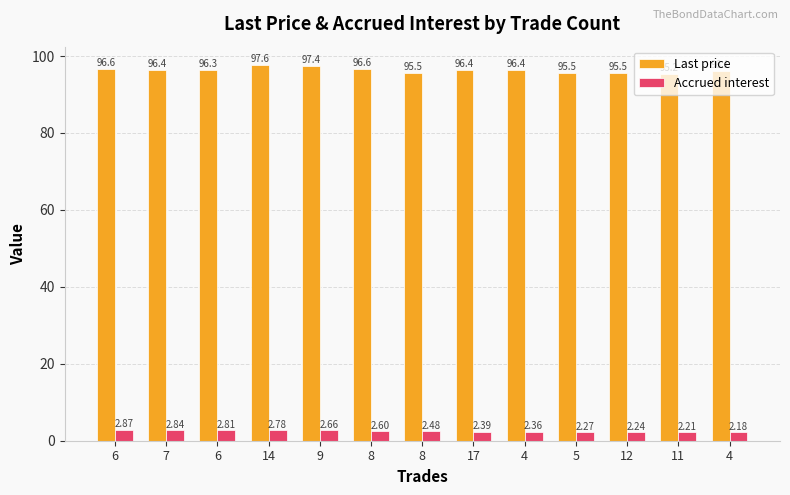

Are the bars grouped side by side (vs. stacked)?

Yes